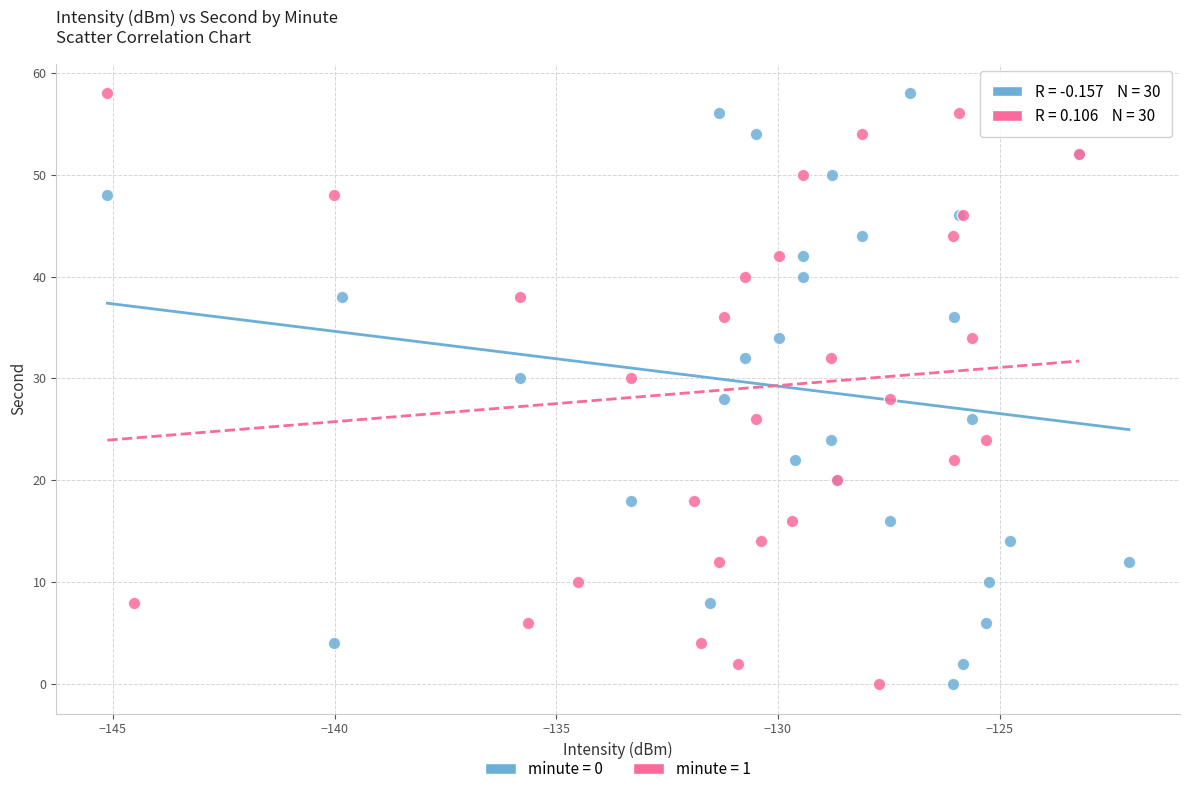

What are all the series names shown in the legend?

minute = 0, minute = 1